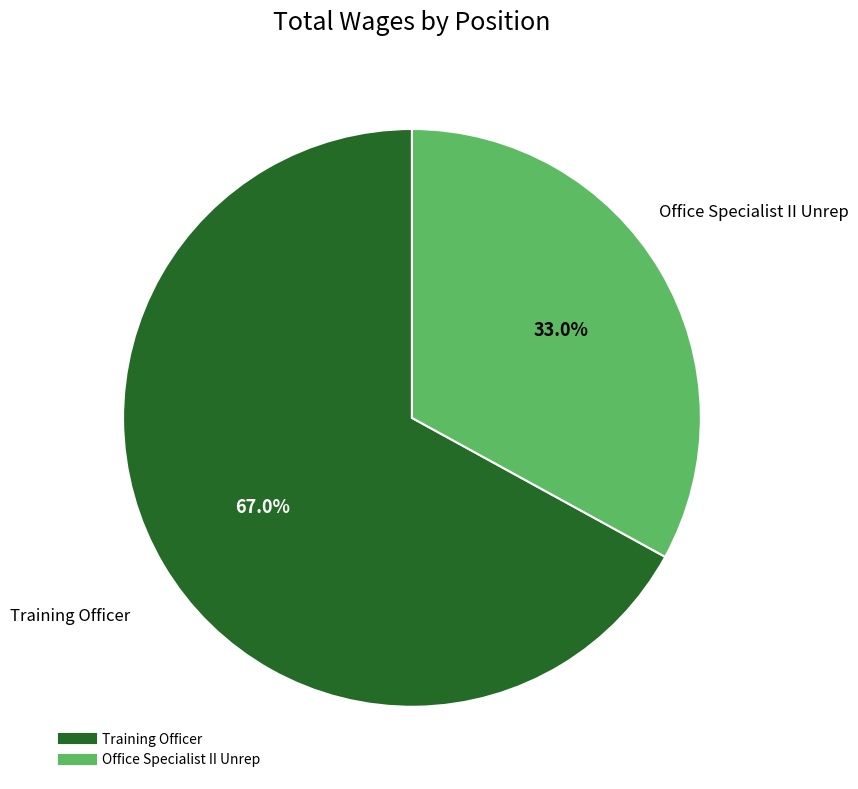

Is it true that Office Specialist II Unrep is 33% of the pie?

True